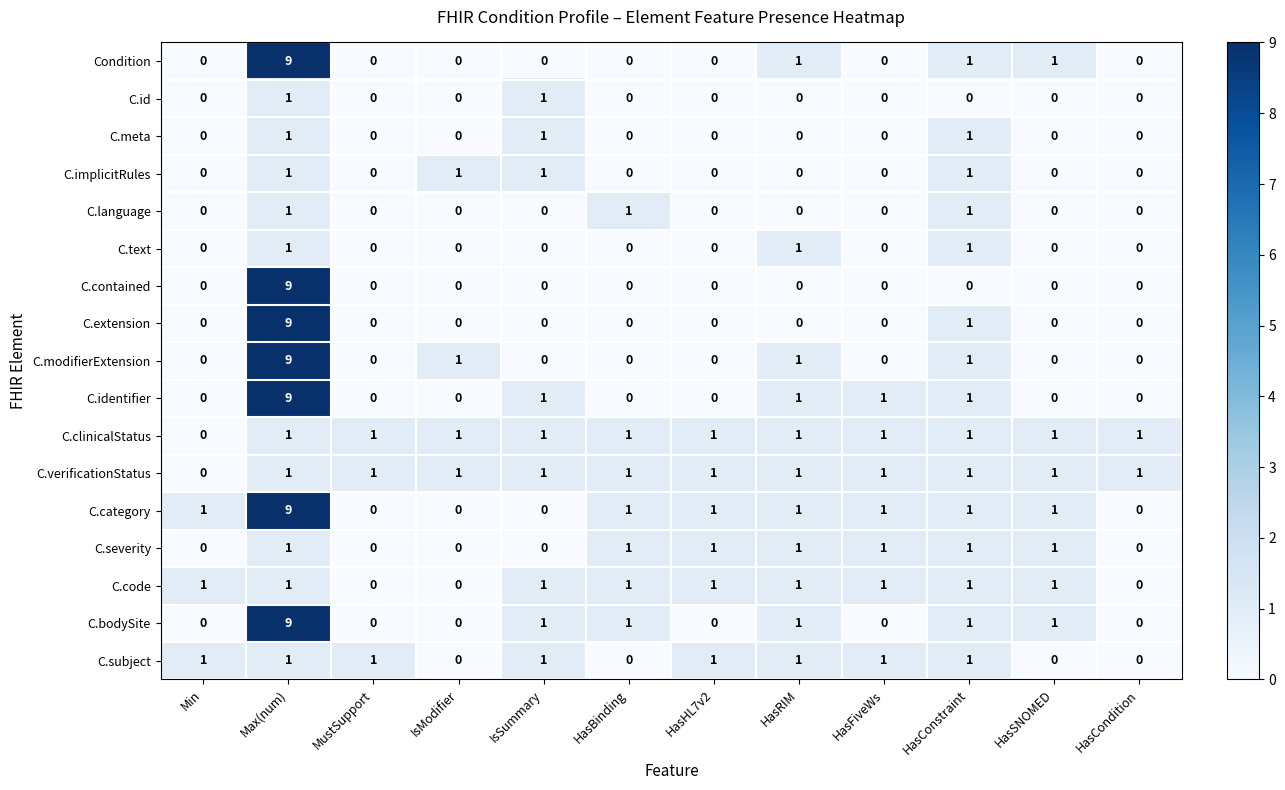

What is the sum of all C.meta values?

3